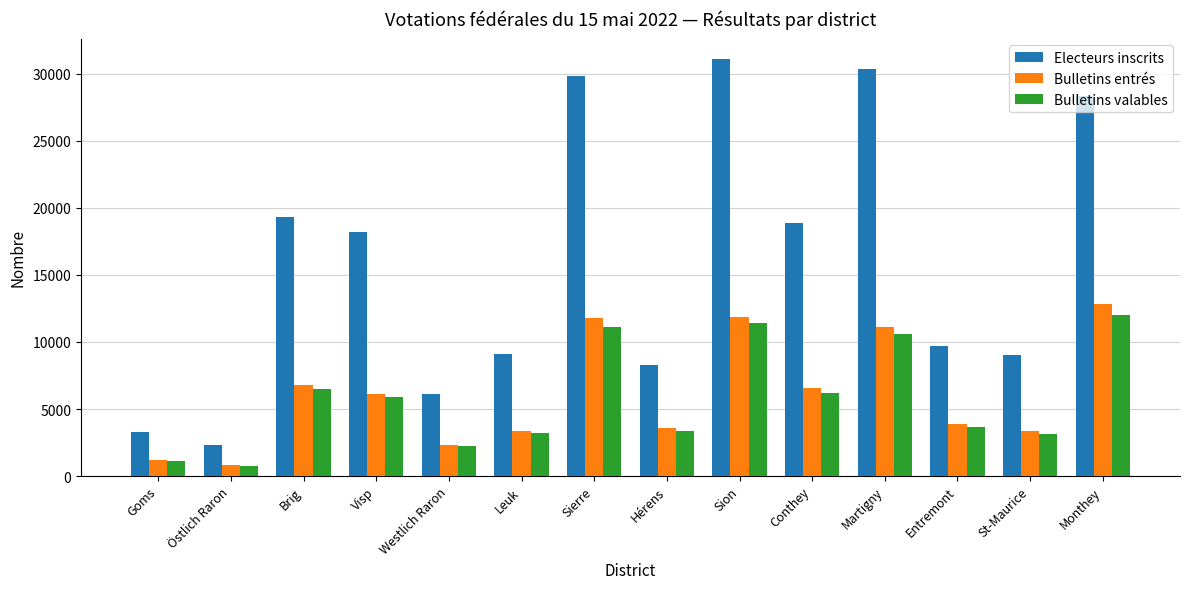

Does the chart contain stacked bars?

No